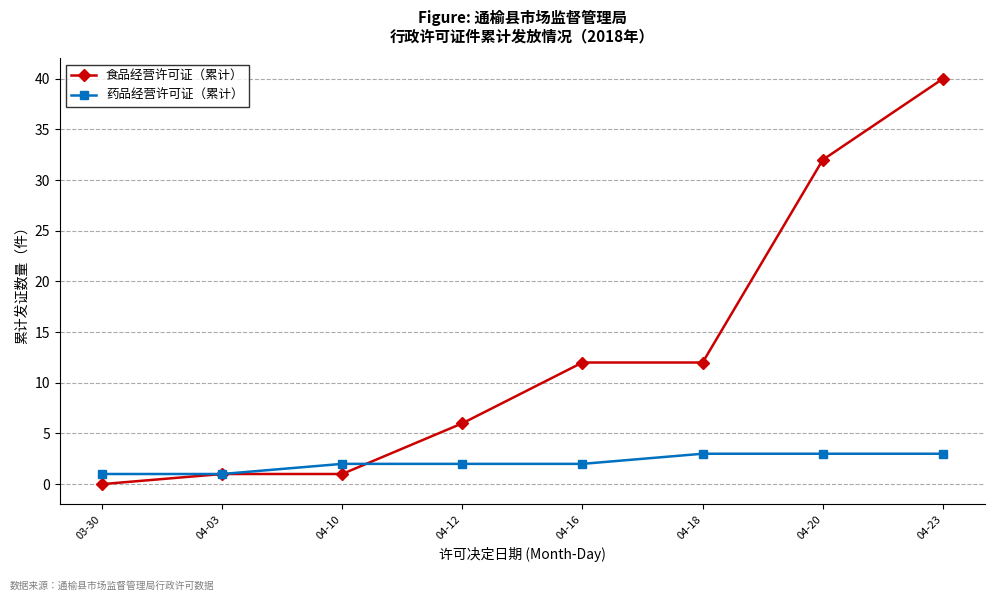

Reading left to right, what are all the values shown in this chart?

食品经营许可证（累计）: 03-30=0	04-03=1	04-10=1	04-12=6	04-16=12	04-18=12	04-20=32	04-23=40
药品经营许可证（累计）: 03-30=1	04-03=1	04-10=2	04-12=2	04-16=2	04-18=3	04-20=3	04-23=3